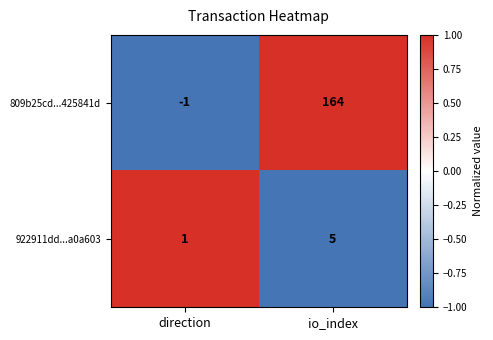

Reading left to right, extract all data points from this chart.

809b25cd...425841d: -1	164
922911dd...a0a603: 1	5